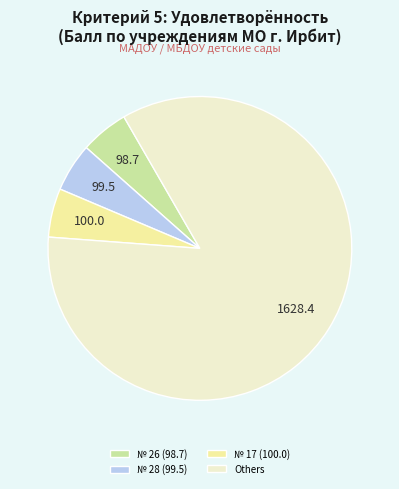

Which category has the biggest portion of the pie?

Others